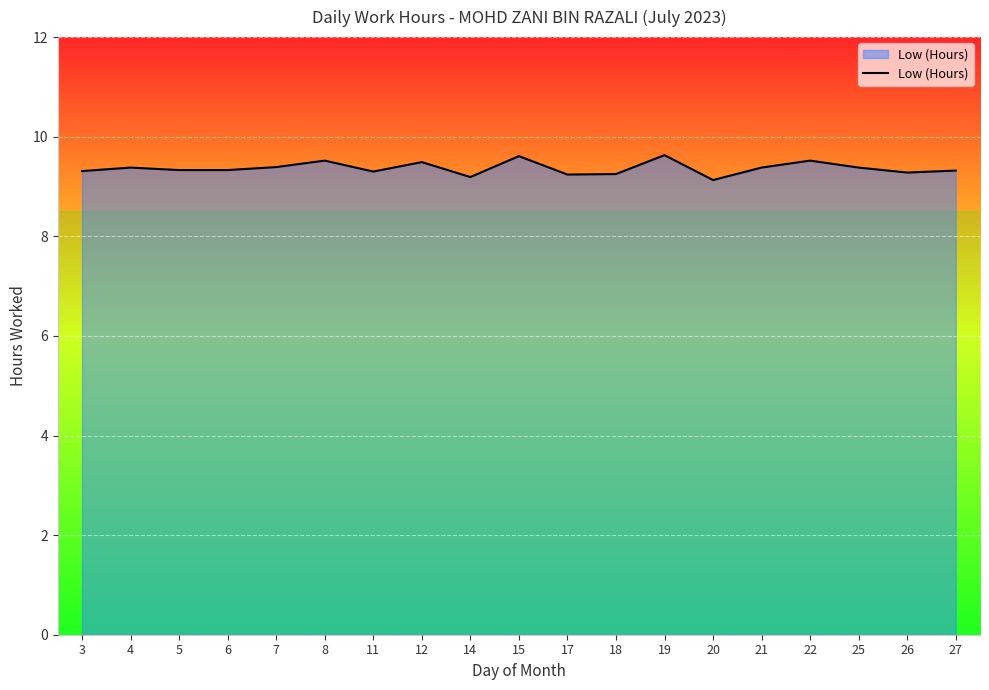

Approximately how many times larger is the value at 25 compared to 17?

1.0